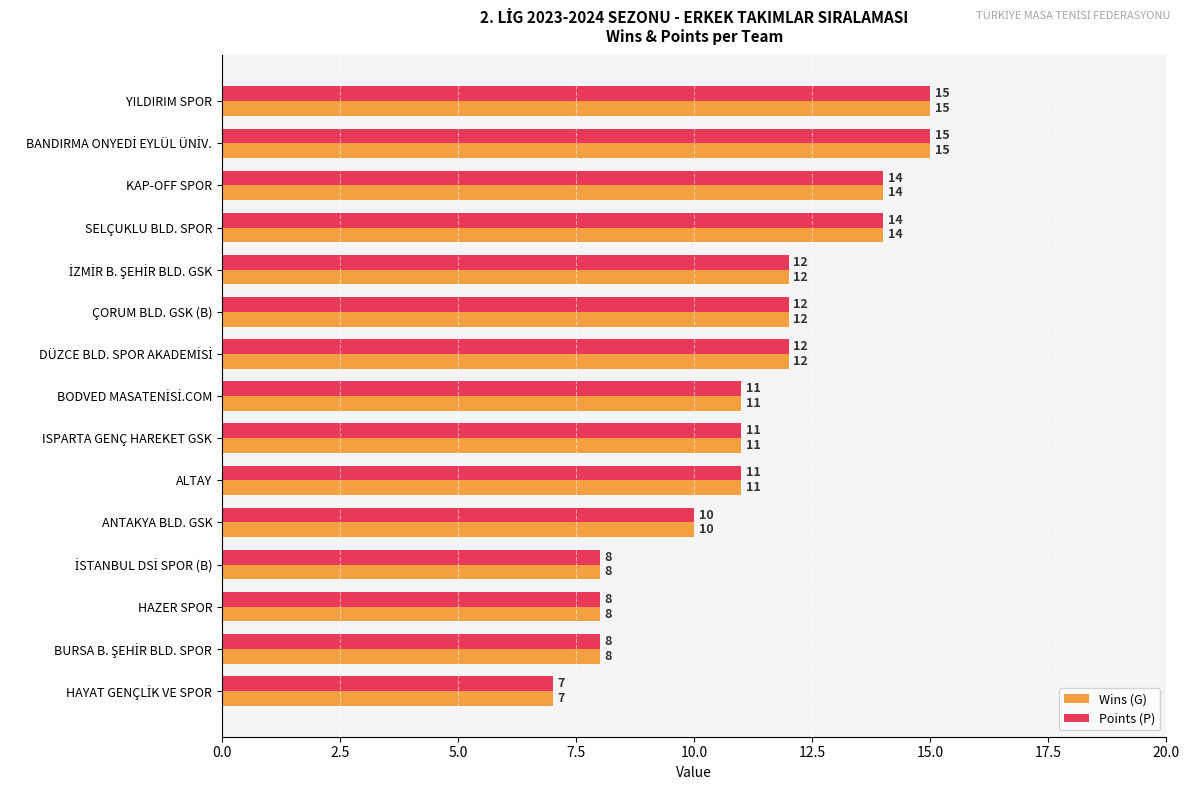

What is the smallest value displayed?

7